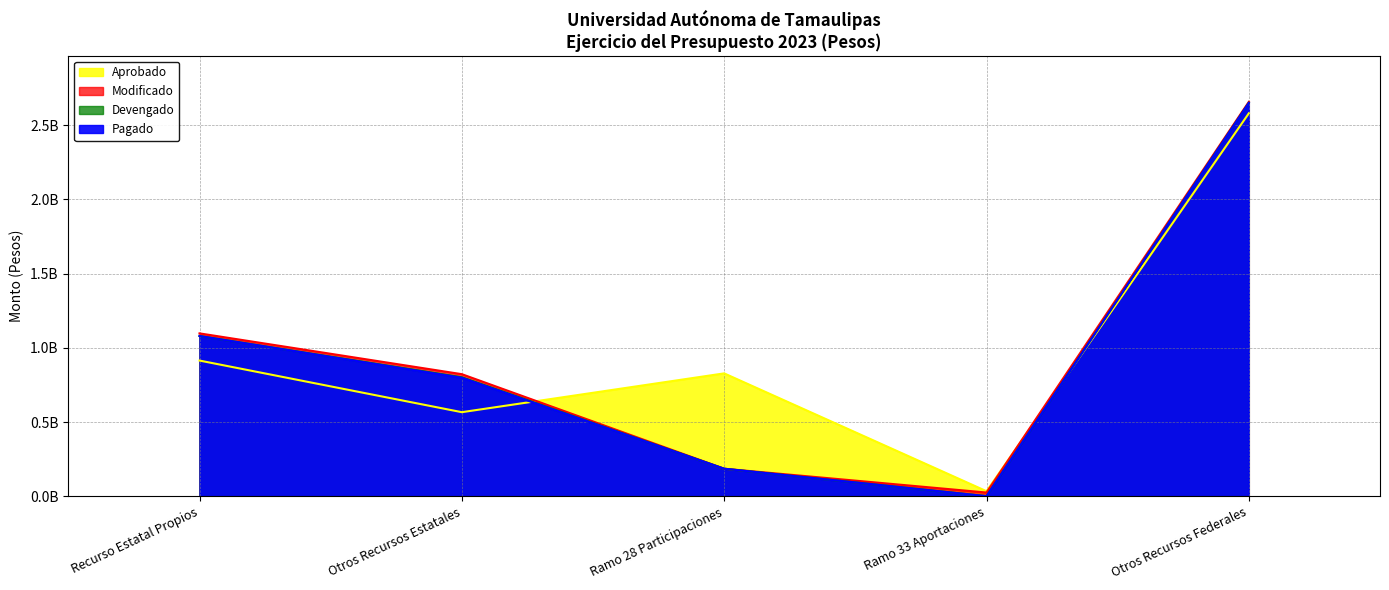

What is the difference between the highest and lowest values at Ramo 33 Aportaciones?

33546308